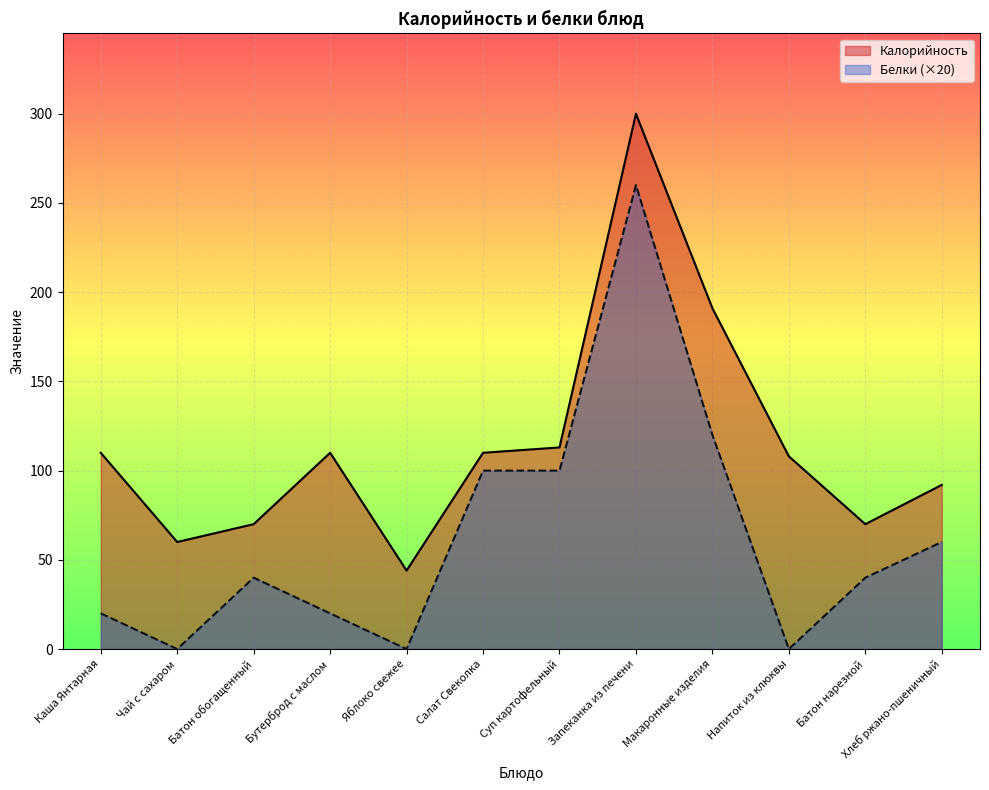

How many positive values does the Белки series have?

9